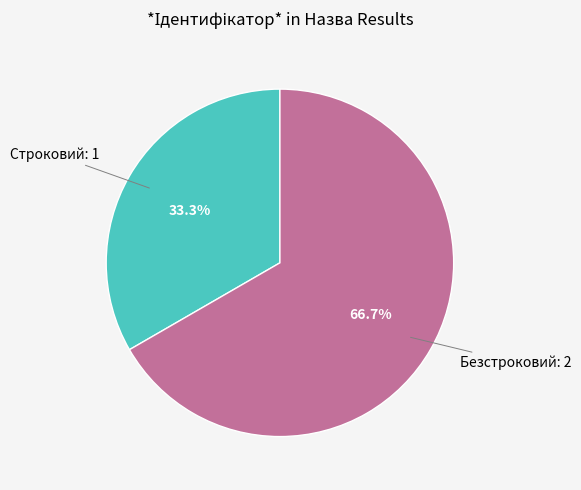

Is there a majority slice in this chart?

Yes